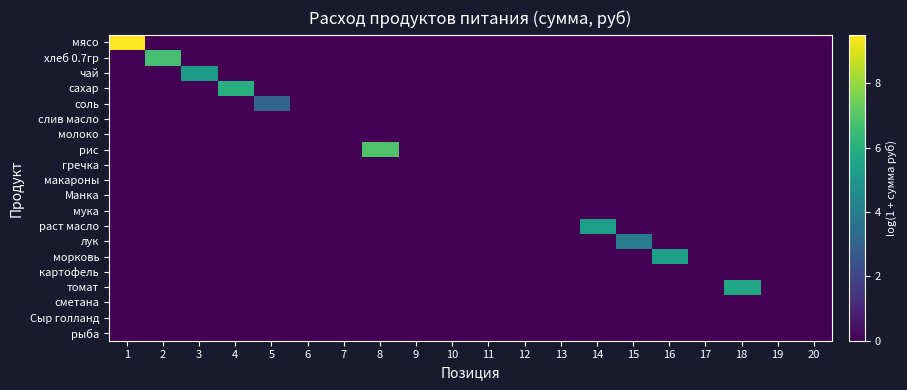

Which series has the largest total across all categories?

мясо